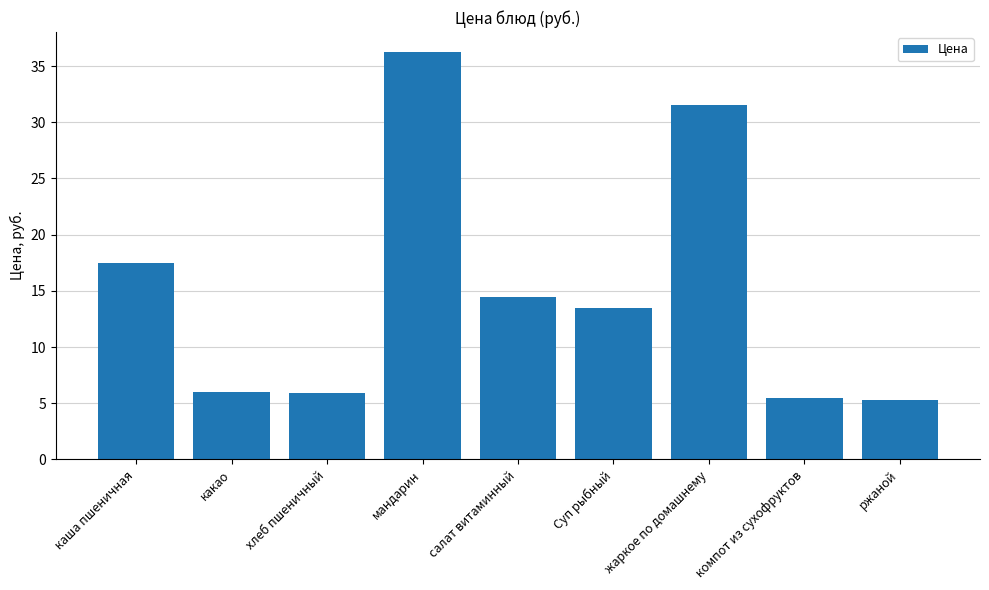

Which label corresponds to the largest value in the chart?

мандарин